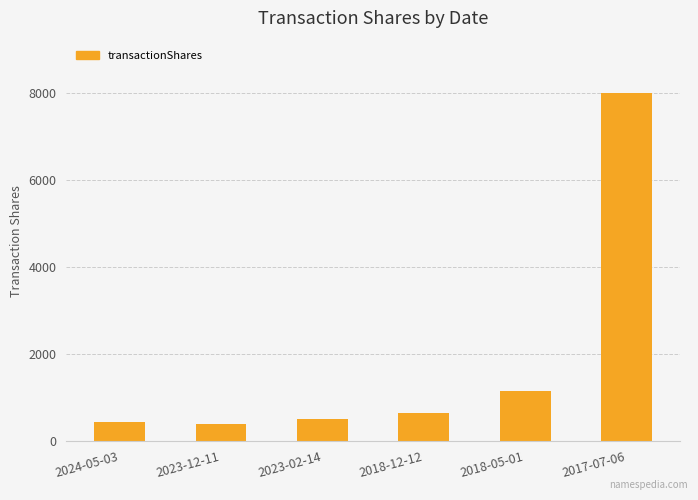

What is the value of the 6th bar from the left?

8000